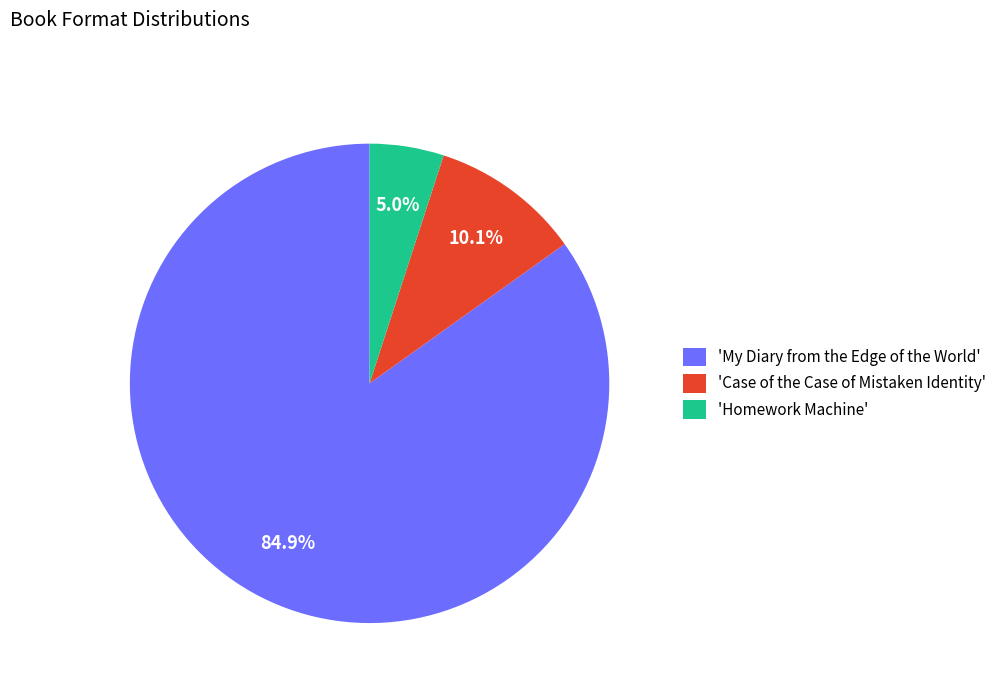

Which slice is the largest?

'My Diary from the Edge of the World'